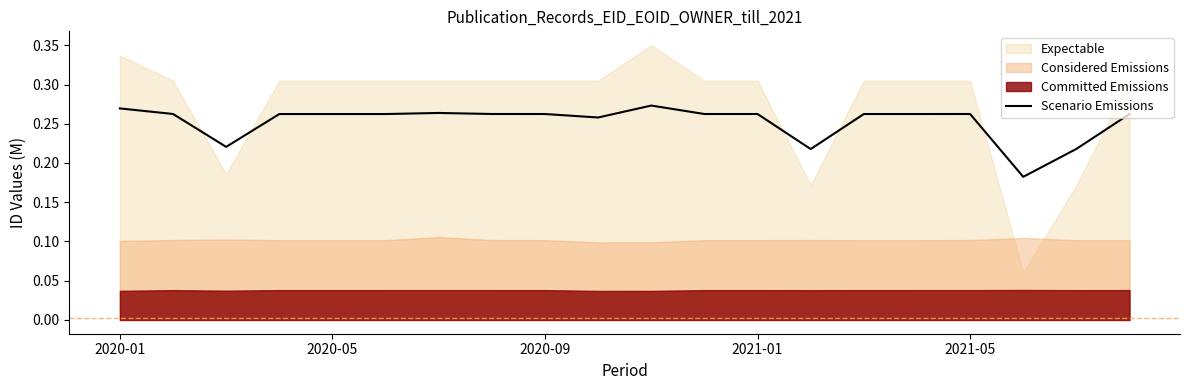

Count the values in the range 0 to 1.

20